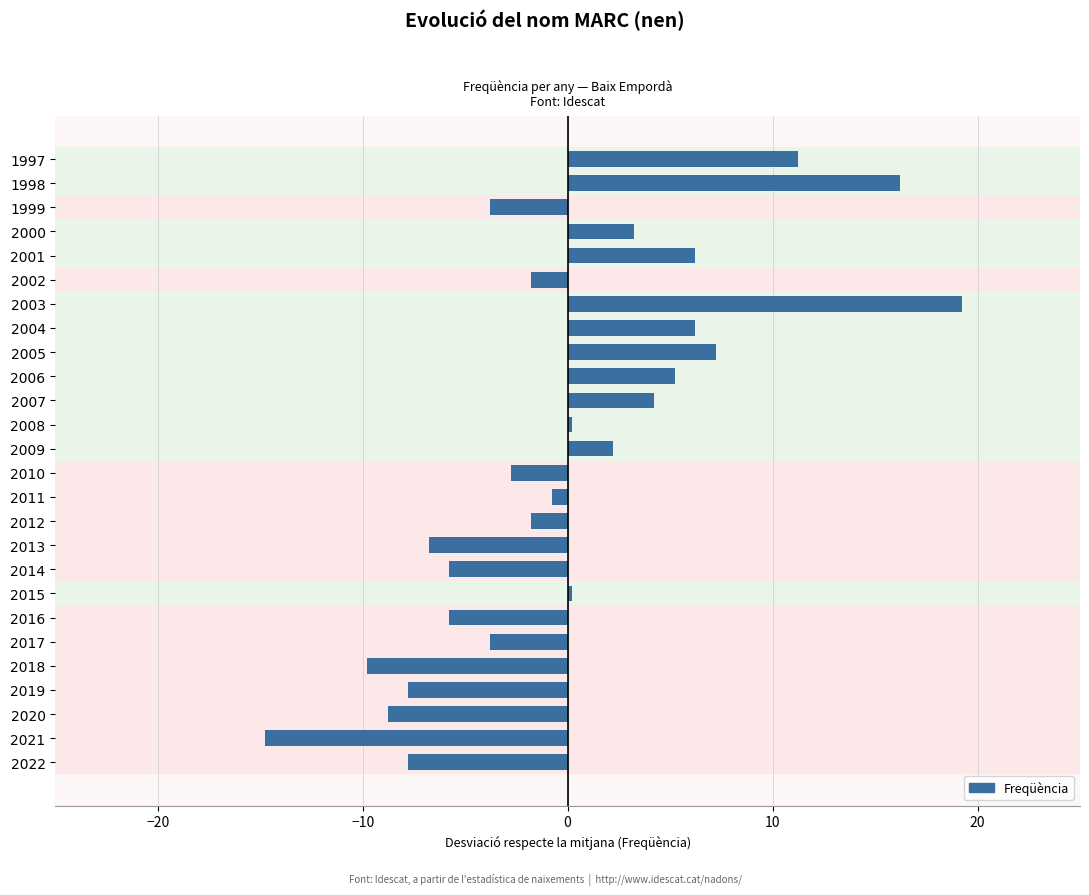

Between 2011 and 1997, which is larger?

1997